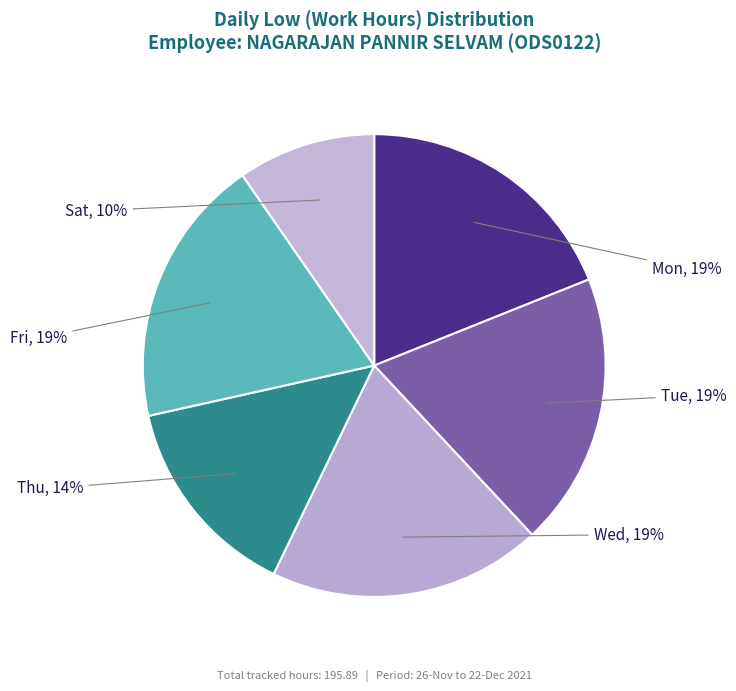

What is the ratio of the value at Sat to the value at Wed?

0.5